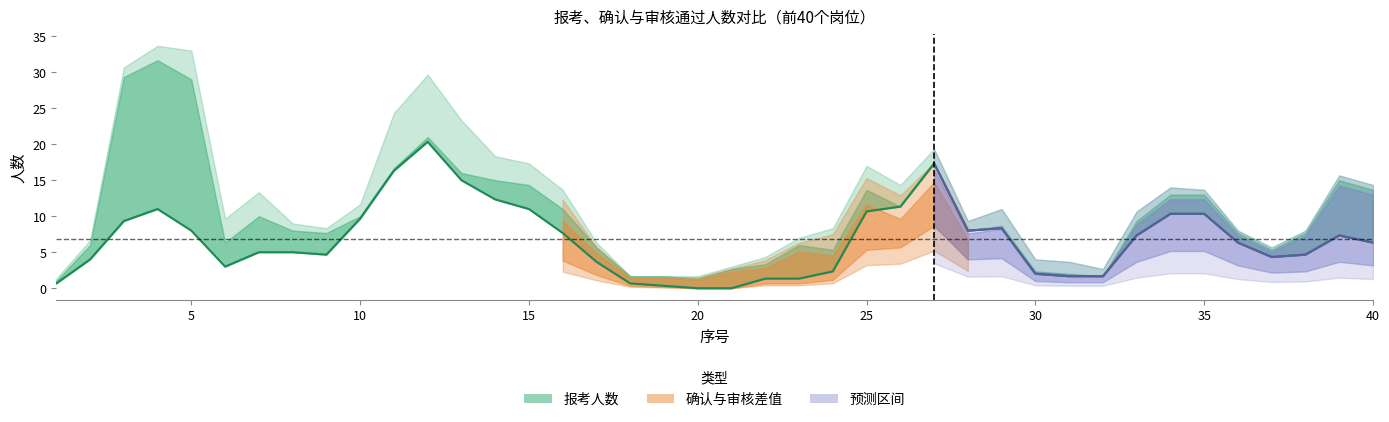

How many positive values are there?

38